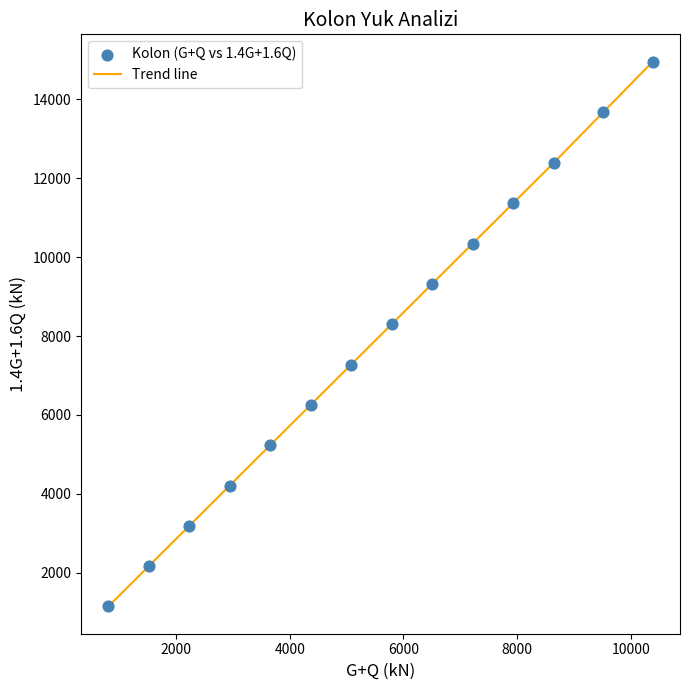

What is the maximum value shown in the chart?

14960.0